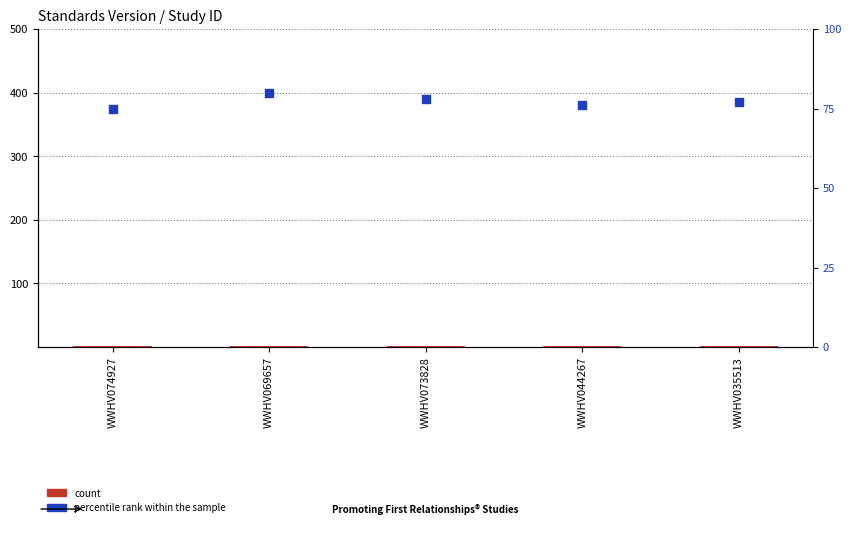

What are all the series names shown in the legend?

count, percentile rank within the sample